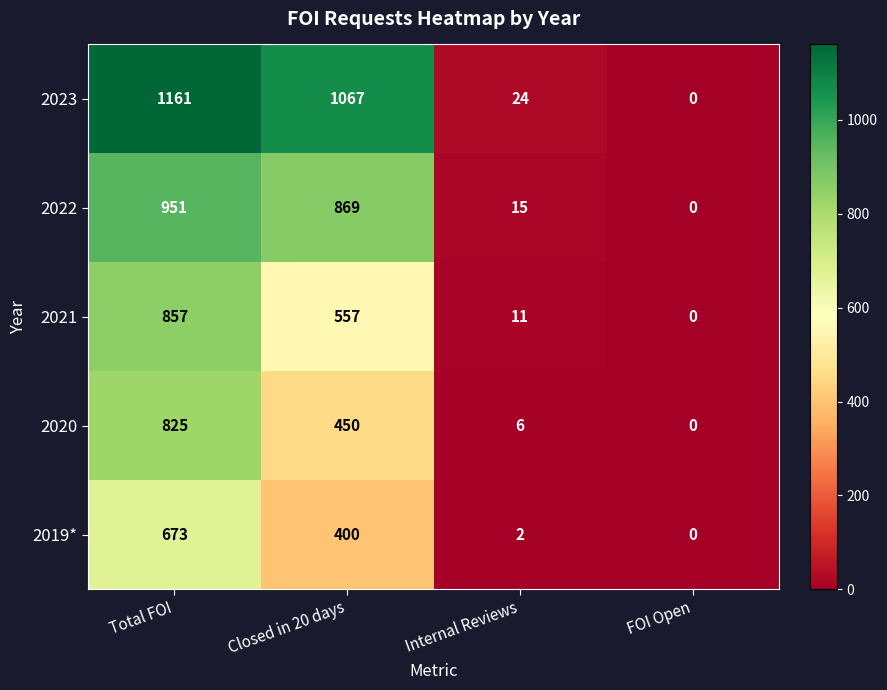

Is it true that 2023 equals 1841 at Closed in 20 days?

False